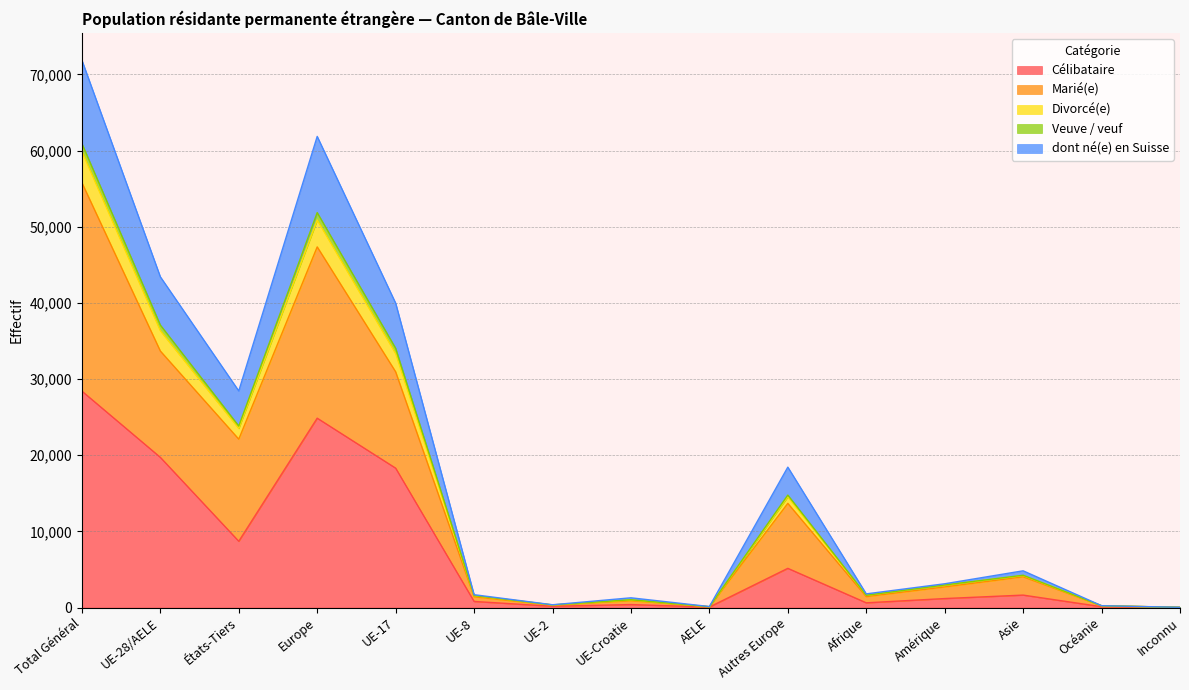

The value of Divorcé(e) at UE-2 is 468. True or false?

False